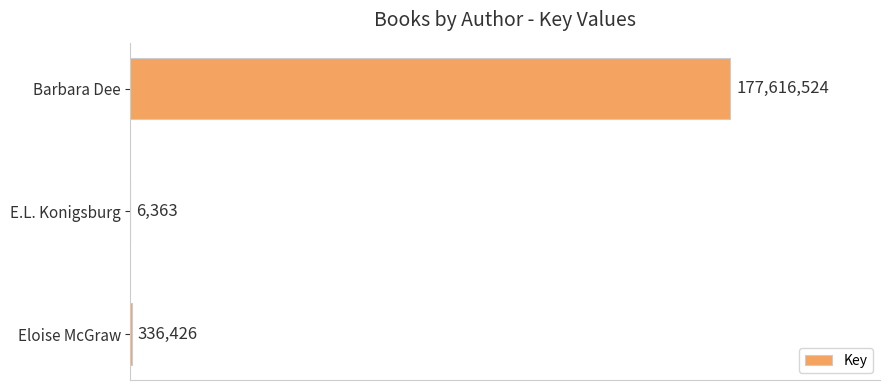

What is the smallest value displayed?

6363